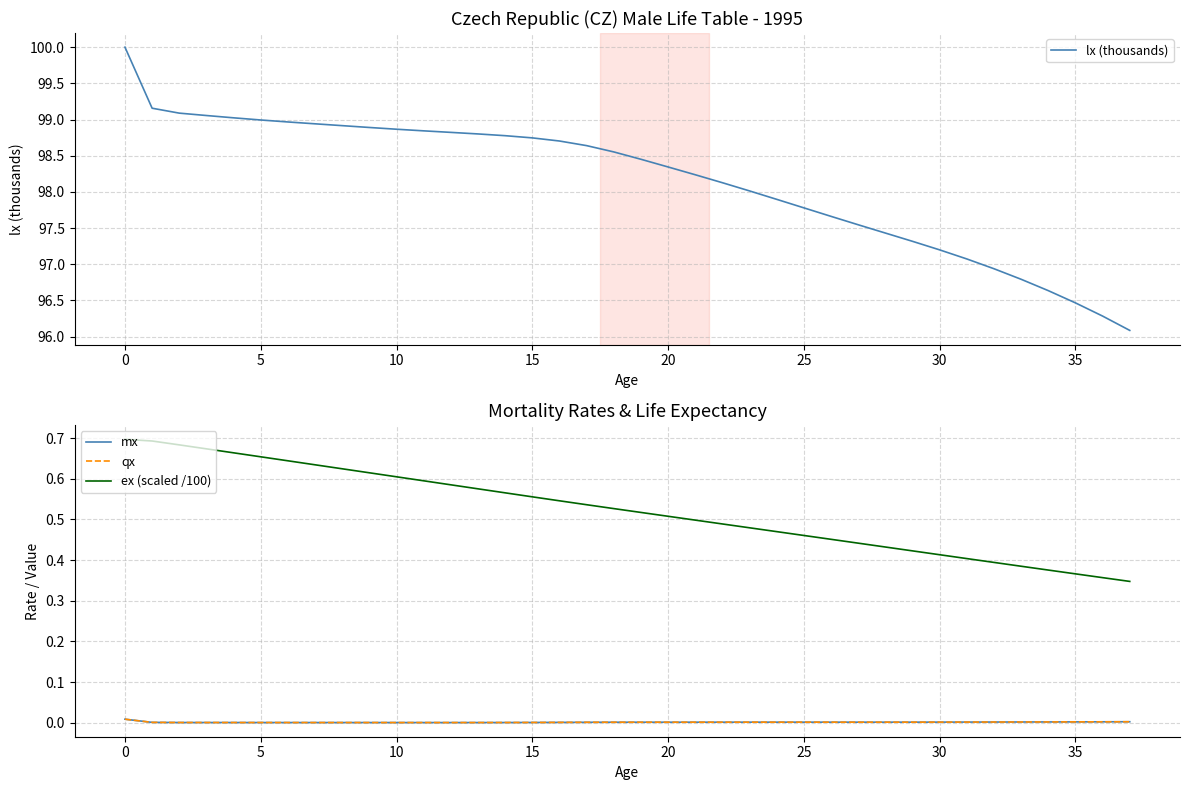

True or false: qx and lx (thousands) intersect in this chart.

False